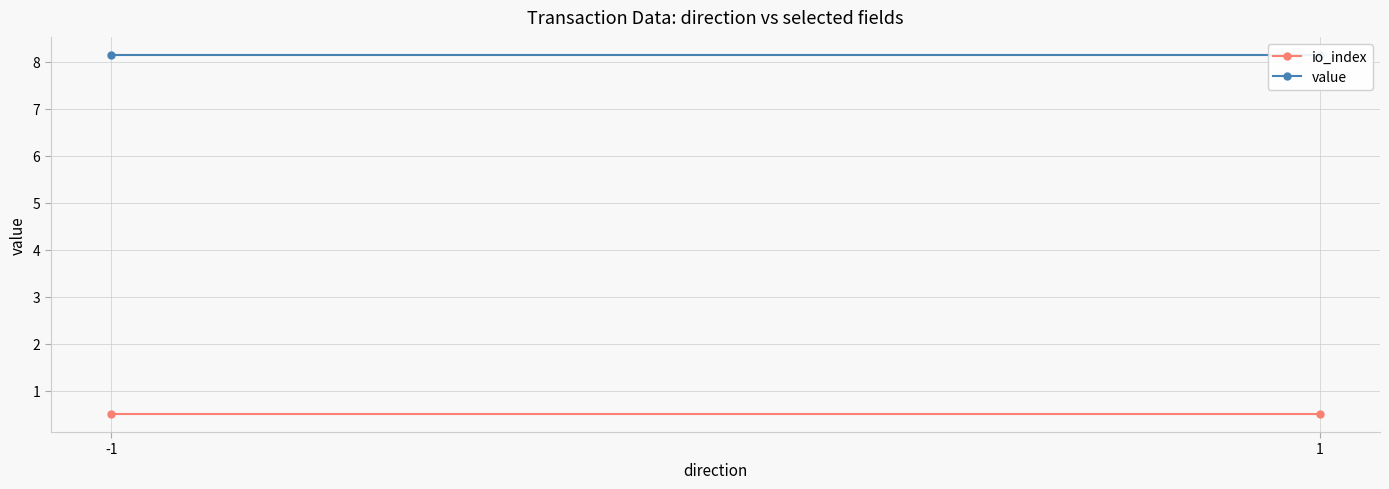

Rank the series at 1 from highest to lowest value.

value, io_index